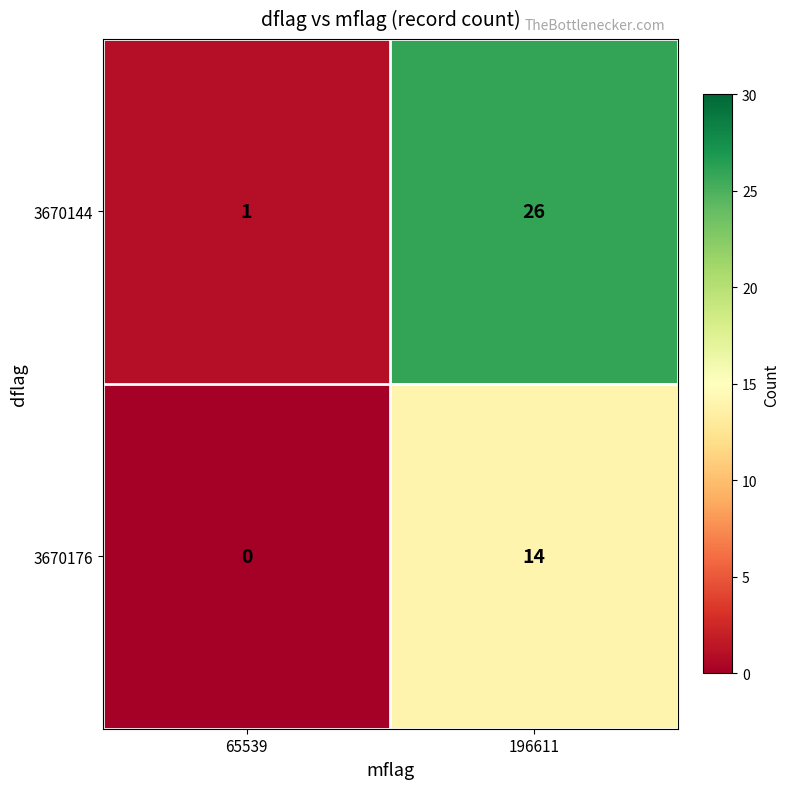

What is the total value across all series at 196611?

40